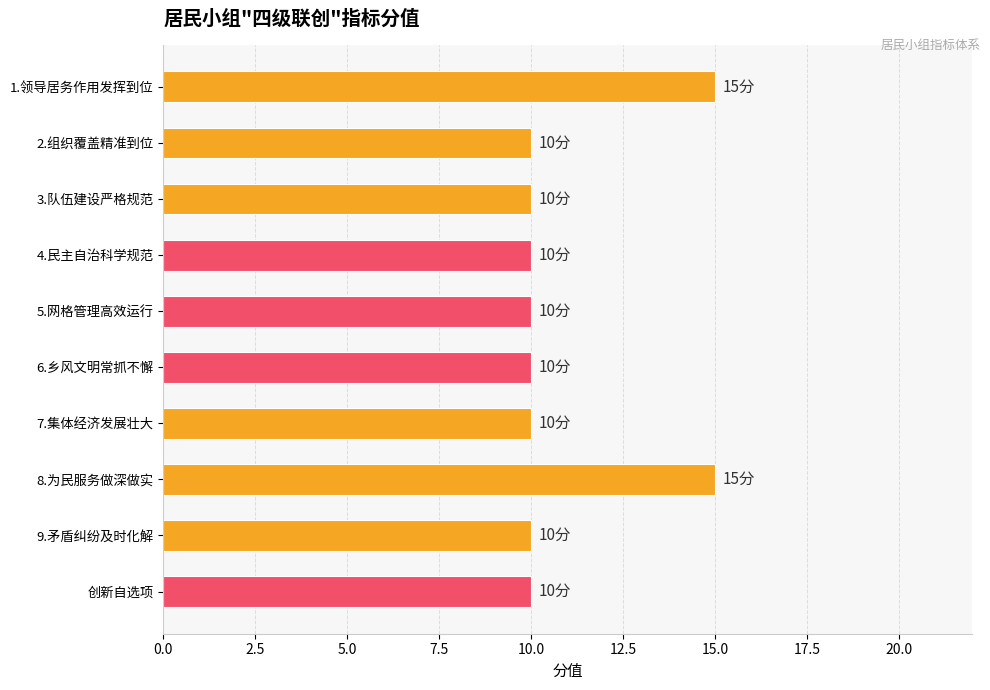

Is it true that the value at 5.网格管理高效运行 is 15?

False